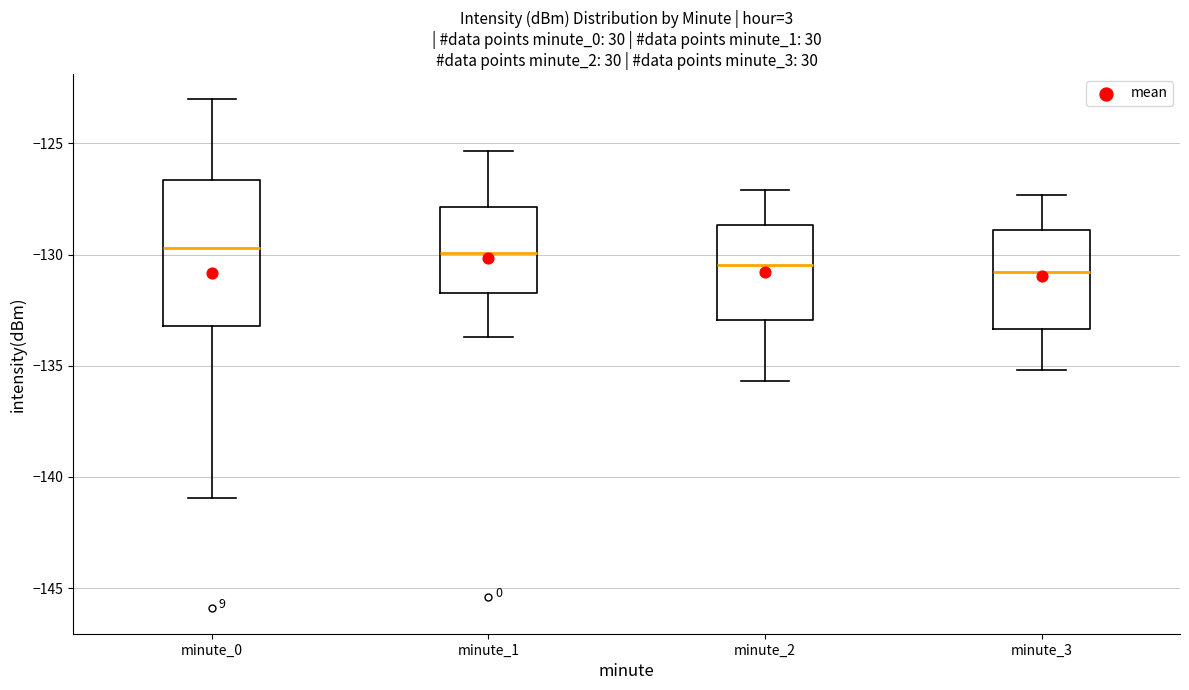

Reading left to right, transcribe this box plot: for each box, give where its median line is, the range the box spans, and where its two whiskers end, as read against the y-axis. The values are not printed on the chart, so give them approximately, as read against the axis.

minute_0: median -129.5, box -133.0 to -126.5, whiskers -141.0 to -123.0
minute_1: median -130.0, box -131.5 to -128.0, whiskers -133.5 to -125.5
minute_2: median -130.5, box -133.0 to -128.5, whiskers -135.5 to -127.0
minute_3: median -131.0, box -133.5 to -129.0, whiskers -135.0 to -127.5